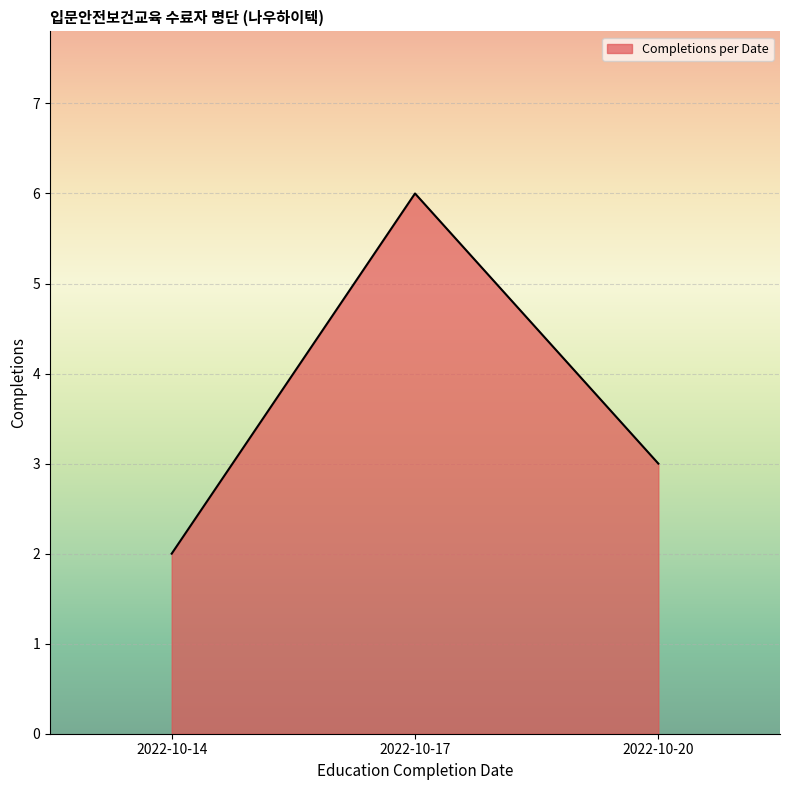

What is the sum of all values?

11